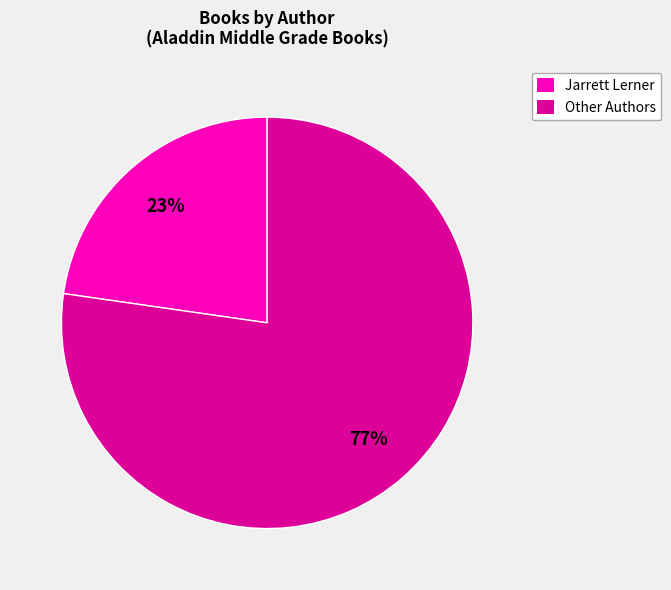

Is there any slice that represents more than half of the pie?

Yes